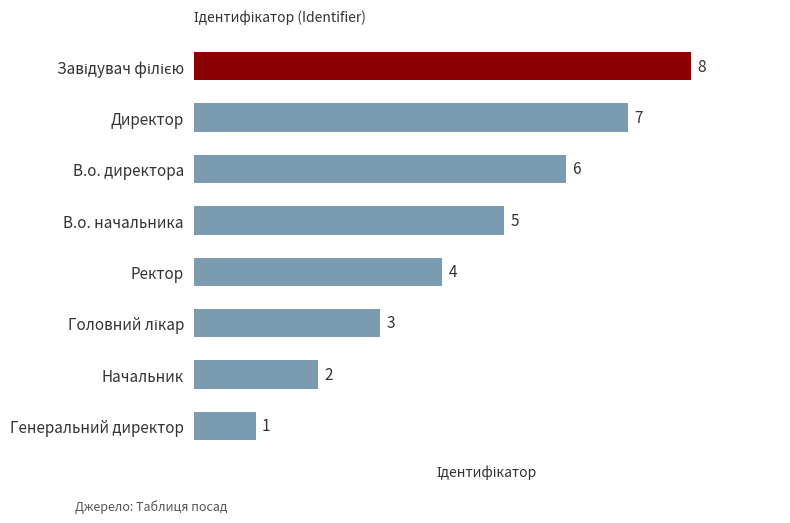

True or false: the data shows 6 at В.о. директора.

True